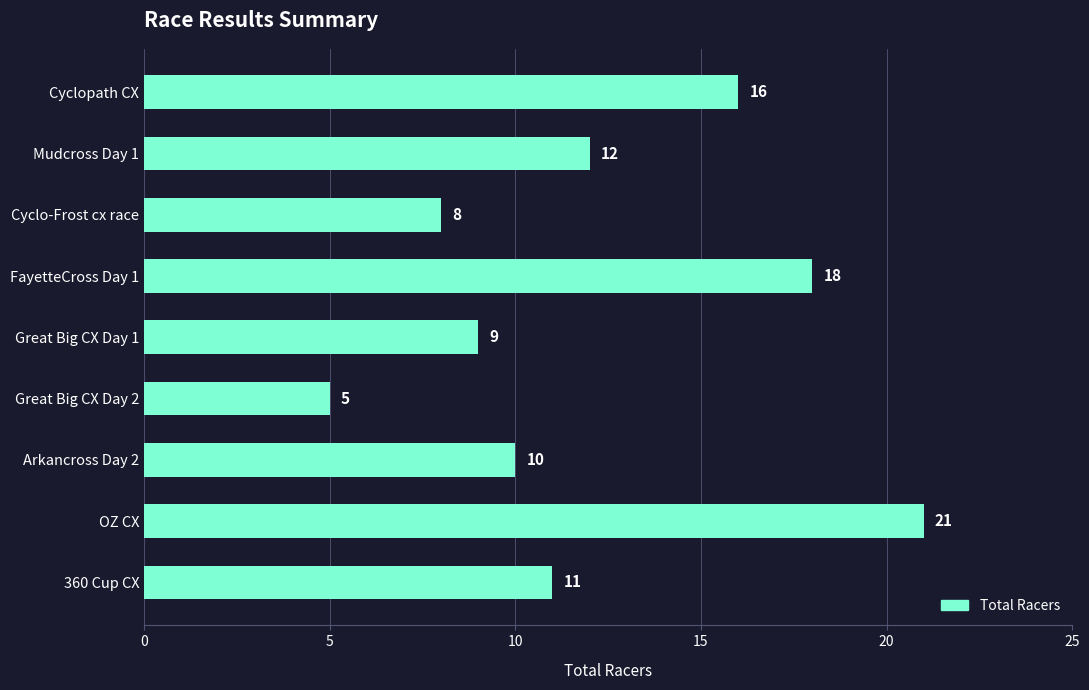

Reading bottom to top, list all the values displayed in this chart.

360 Cup CX=11	OZ CX=21	Arkancross Day 2=10	Great Big CX Day 2=5	Great Big CX Day 1=9	FayetteCross Day 1=18	Cyclo-Frost cx race=8	Mudcross Day 1=12	Cyclopath CX=16